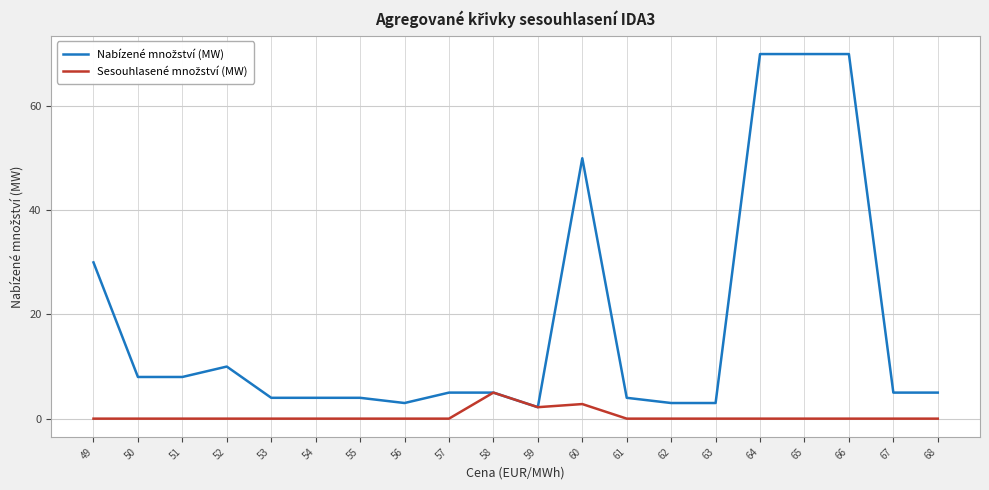

What is the greatest value displayed?

70.0